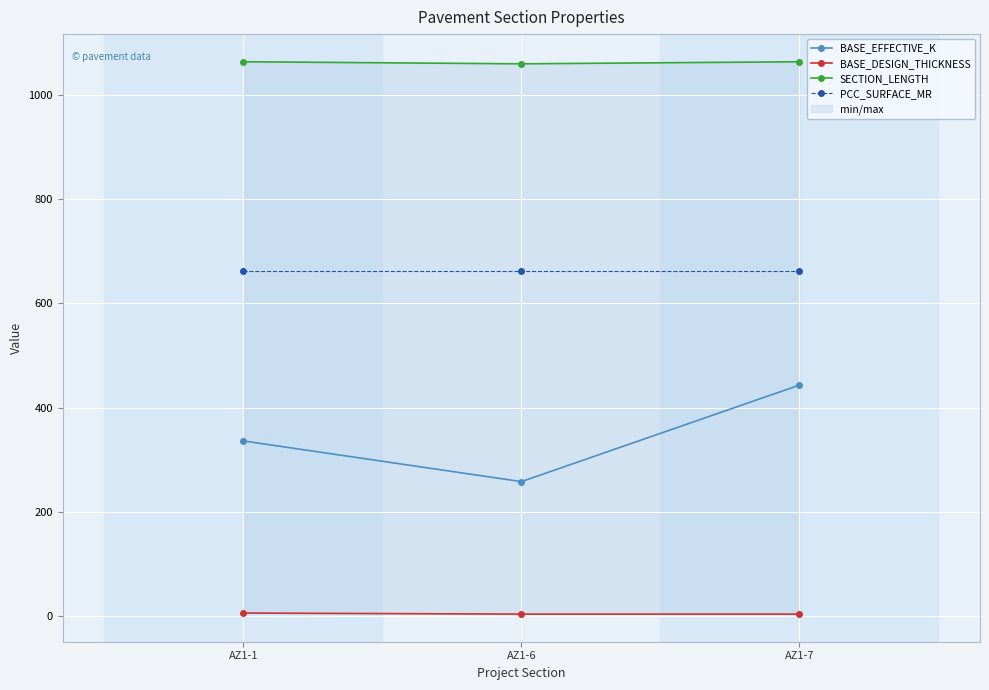

What is the minimum value for PCC_SURFACE_MR?

662